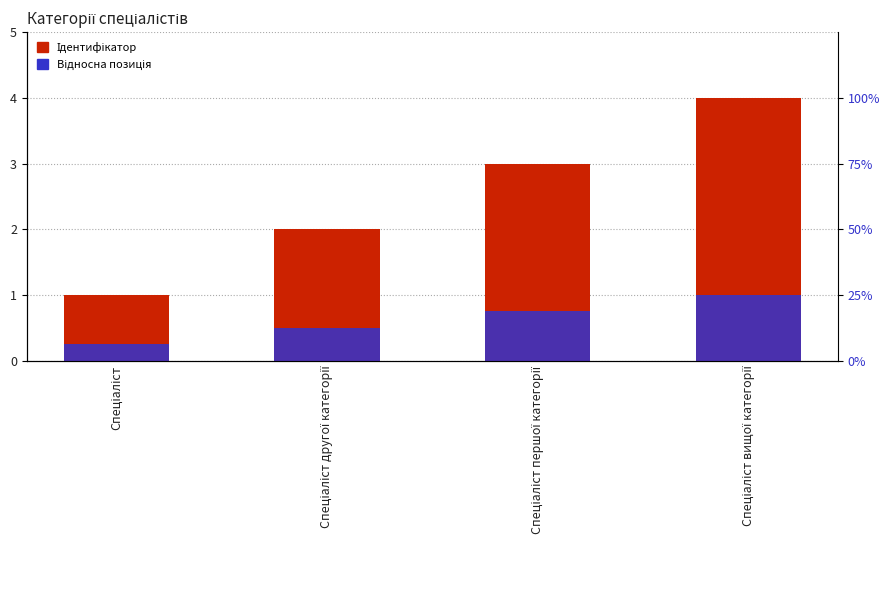

What is the sum of the Відносна позиція values at Спеціаліст першої категорії and Спеціаліст?

1.0